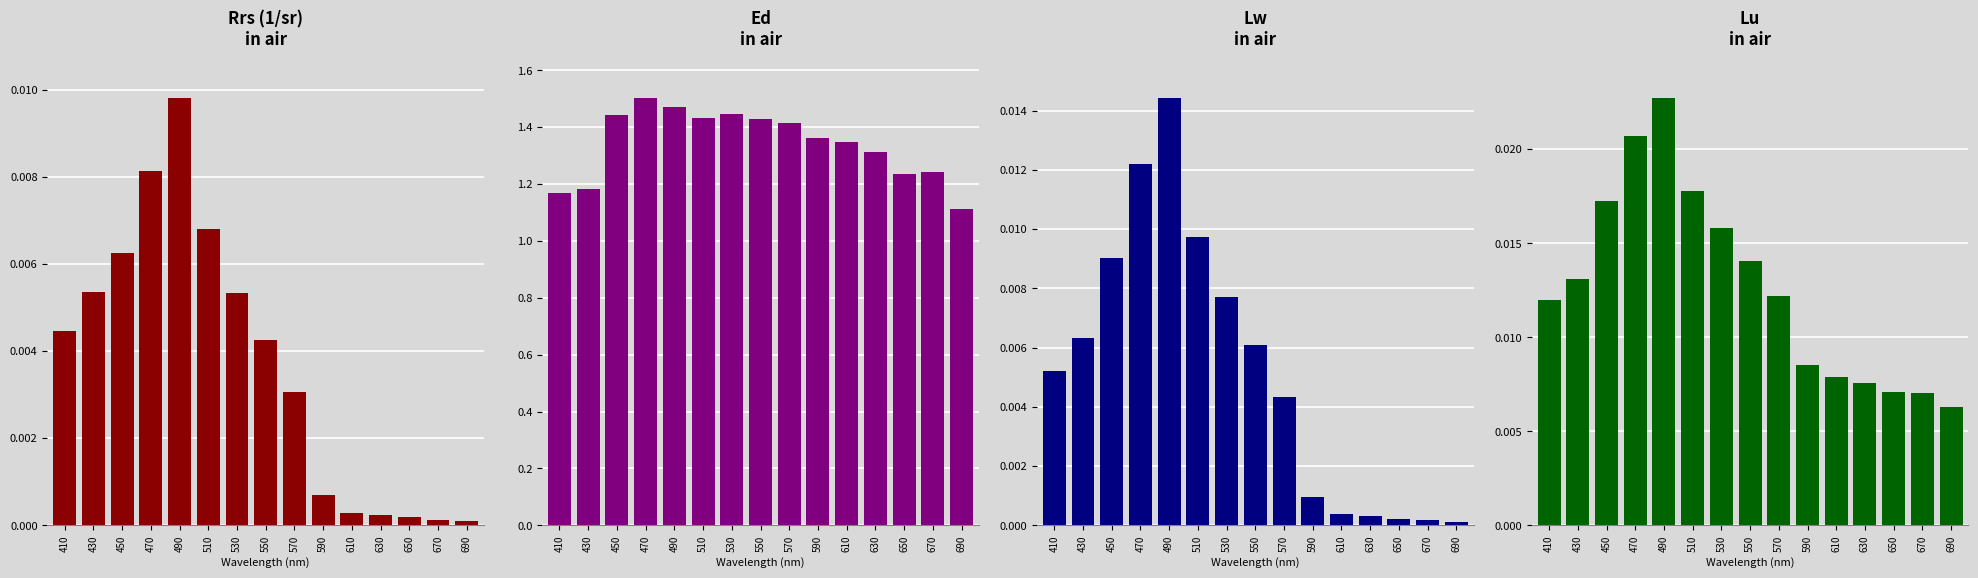

At which category is the sum across all series the highest?

470